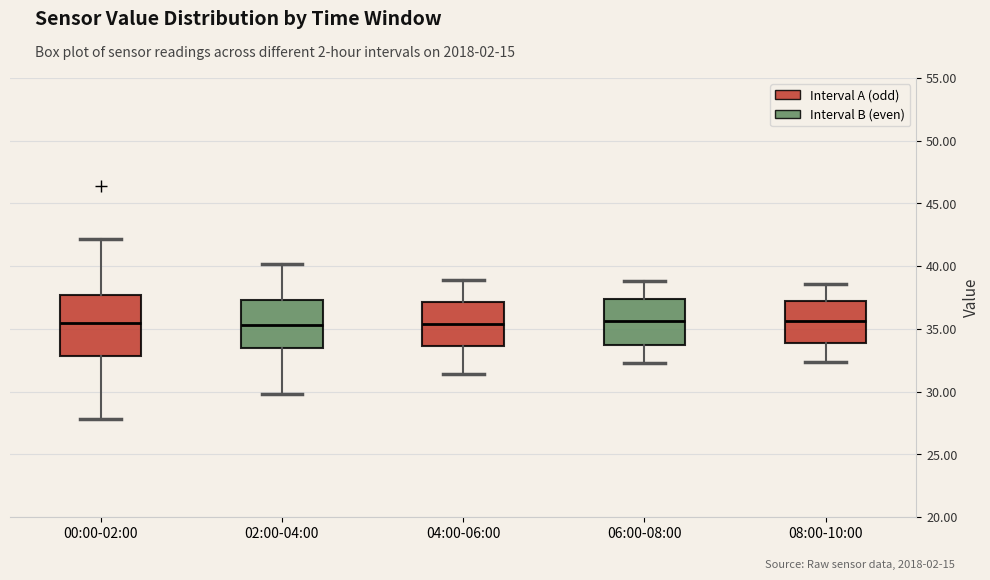

Where does the median line of the box for 02:00-04:00 sit on the y-axis? The values are not printed on the chart, so give them approximately, as read against the axis.

35.5